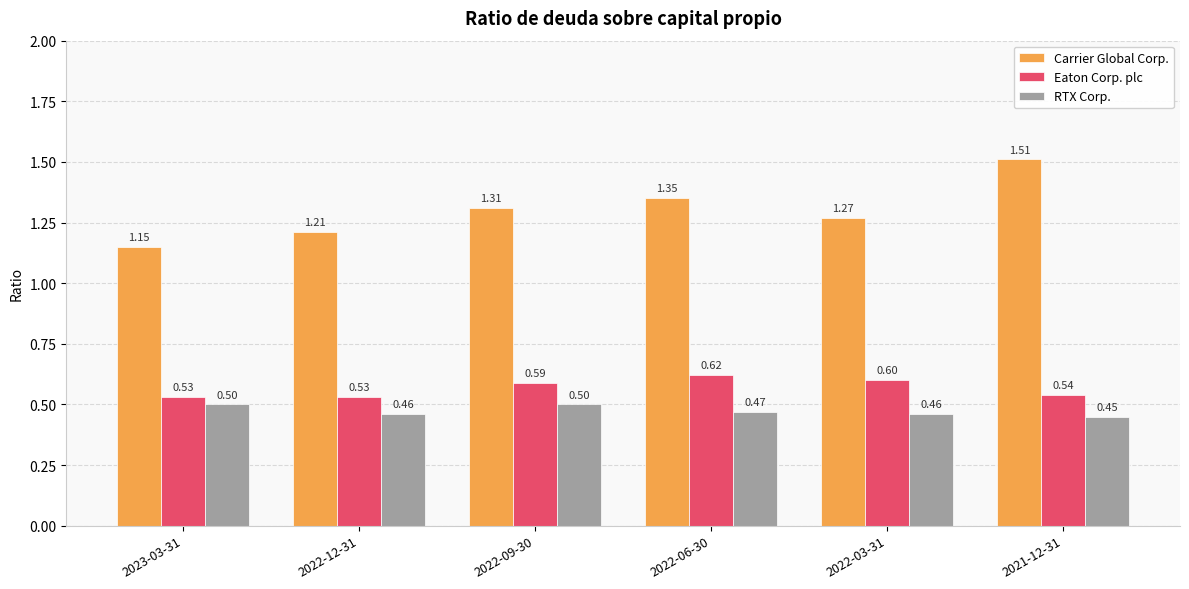

At which category is the sum across all series the highest?

2021-12-31